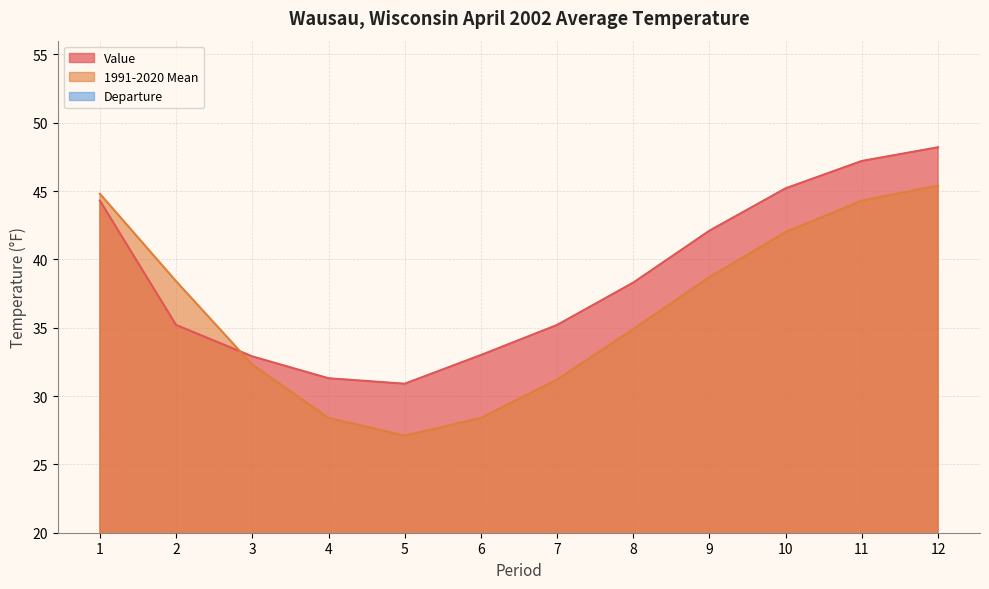

What value does the Value series have at 7?

35.2